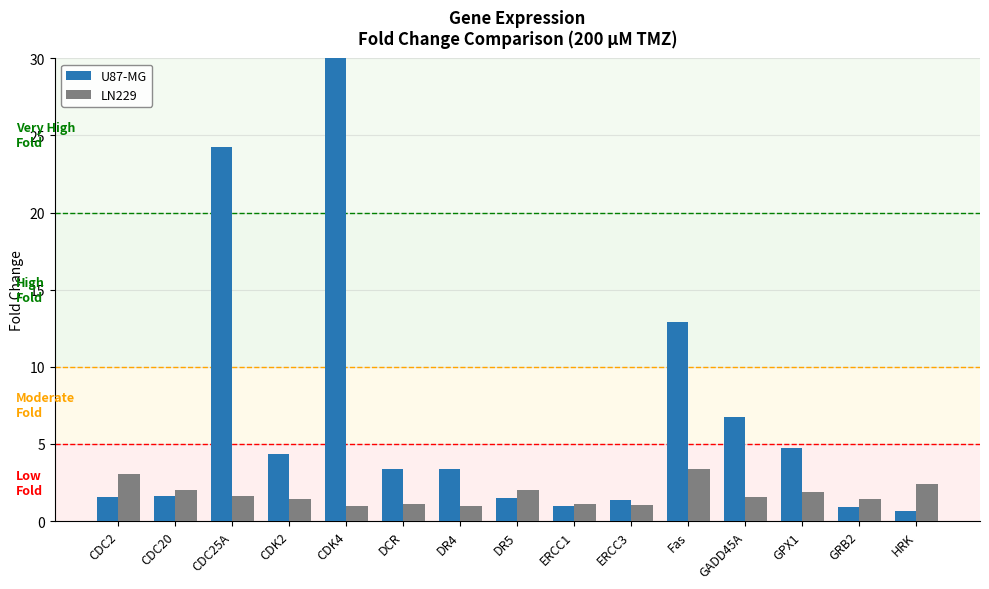

Which category has the highest value in the U87-MG series?

CDK4